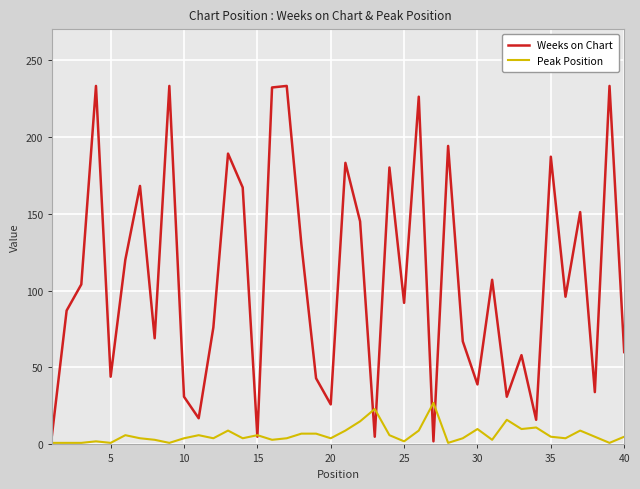

What is the highest value of the Peak Position series?

27